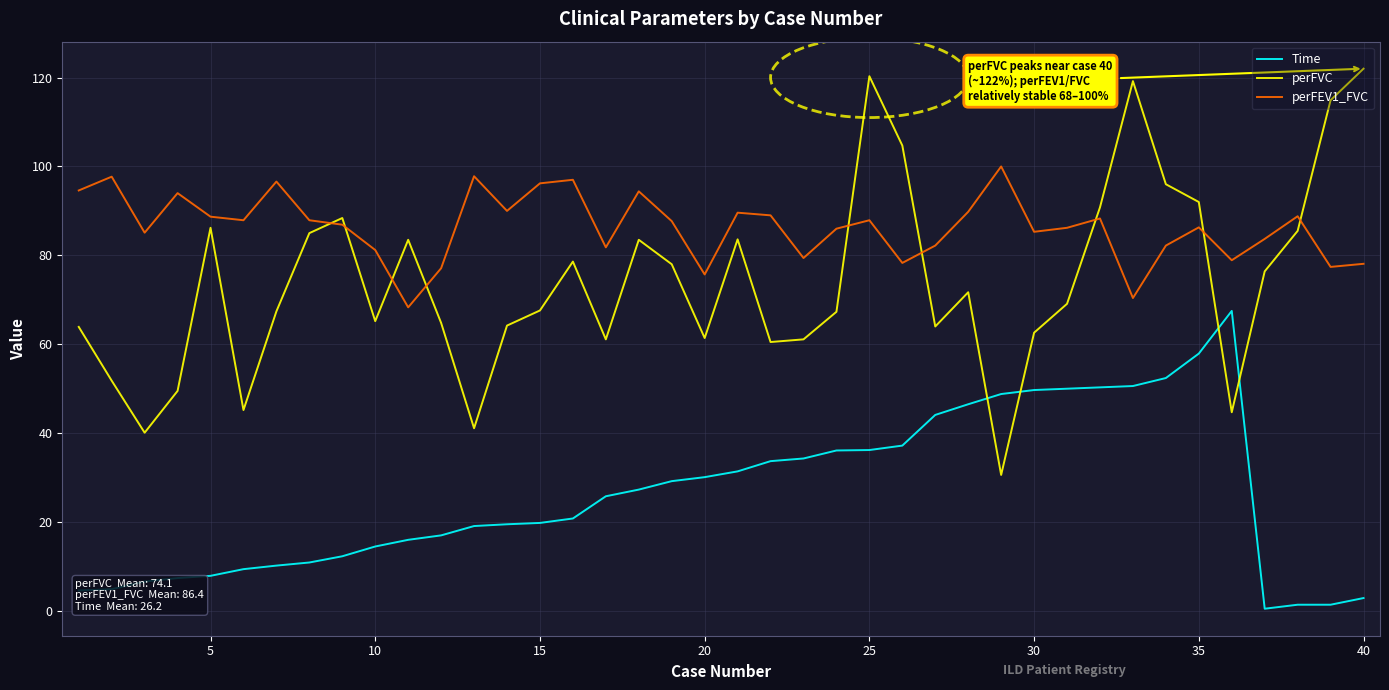

What is the maximum value shown in the chart?

122.0